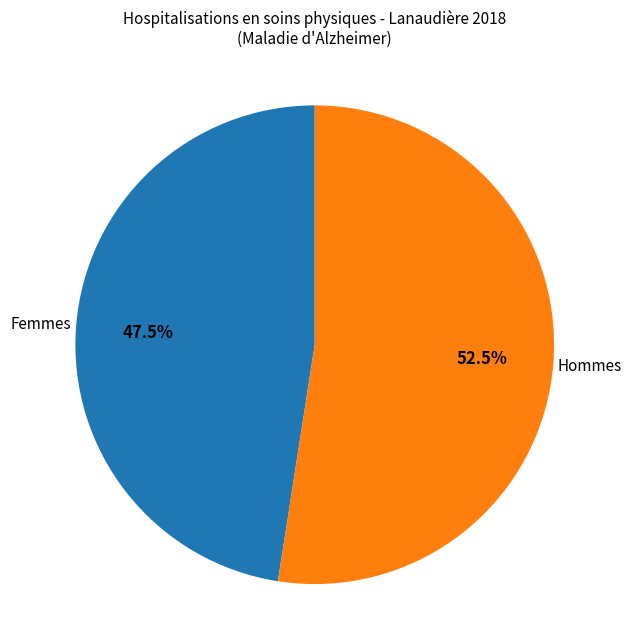

How many slices are in this pie chart?

2